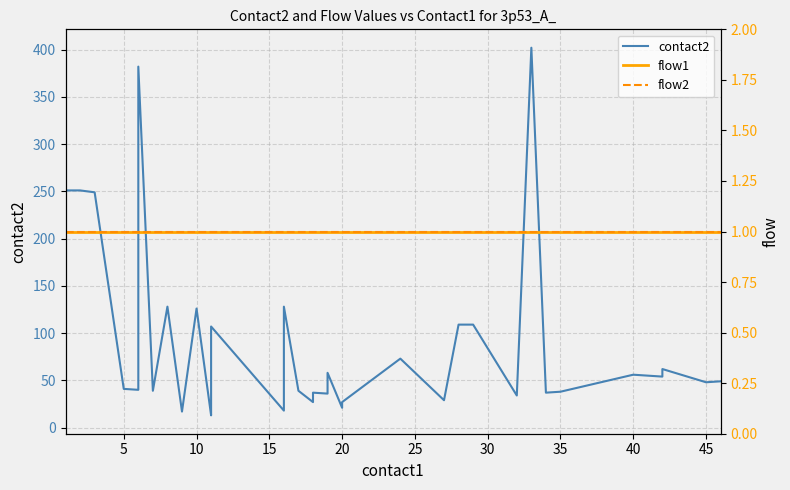

True or false: flow2 has a value of 0 at 40.

False